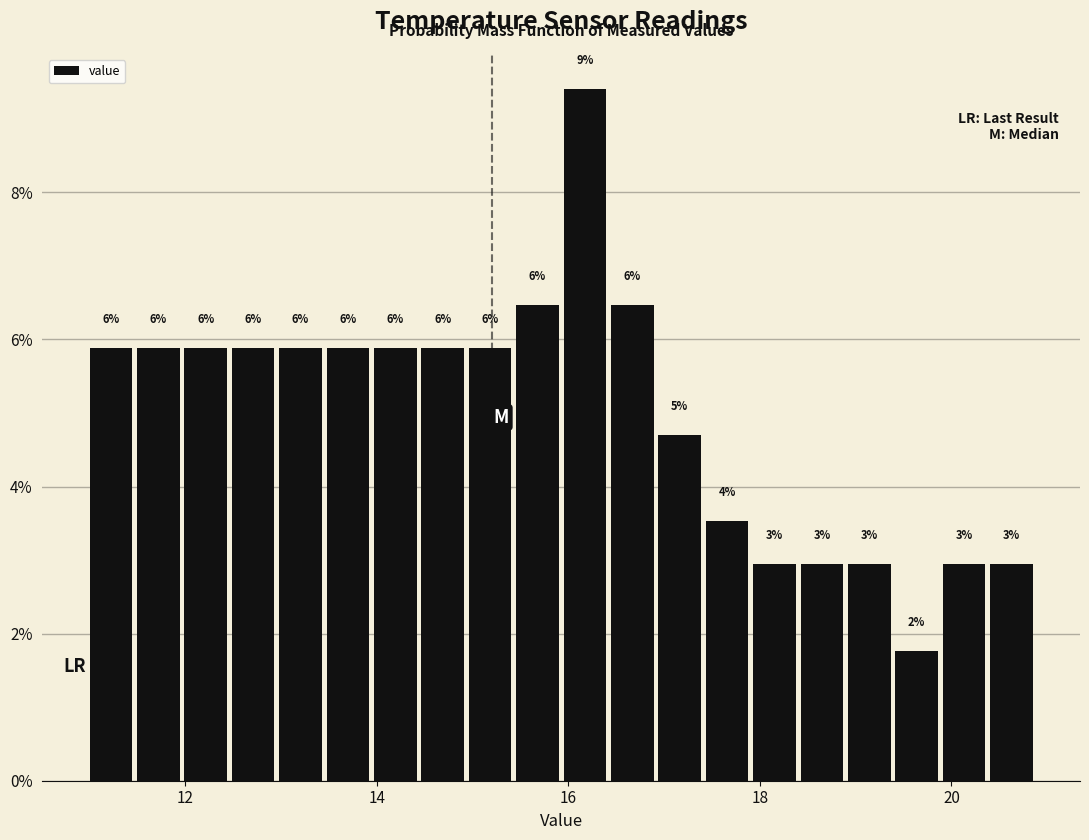

Read against the x-axis, roughly where is the centre of the tallest bar?

16.2